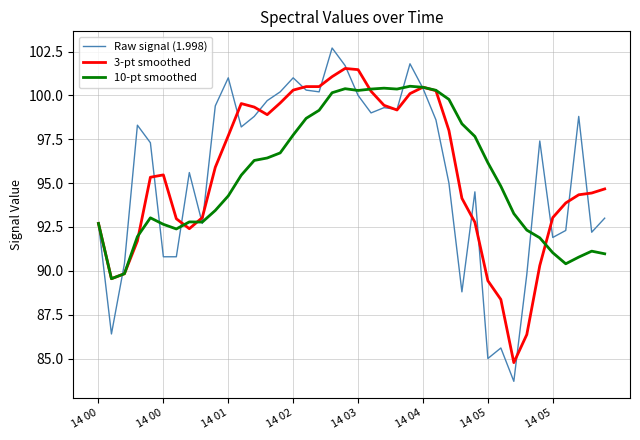

How many distinct data groups are displayed?

3